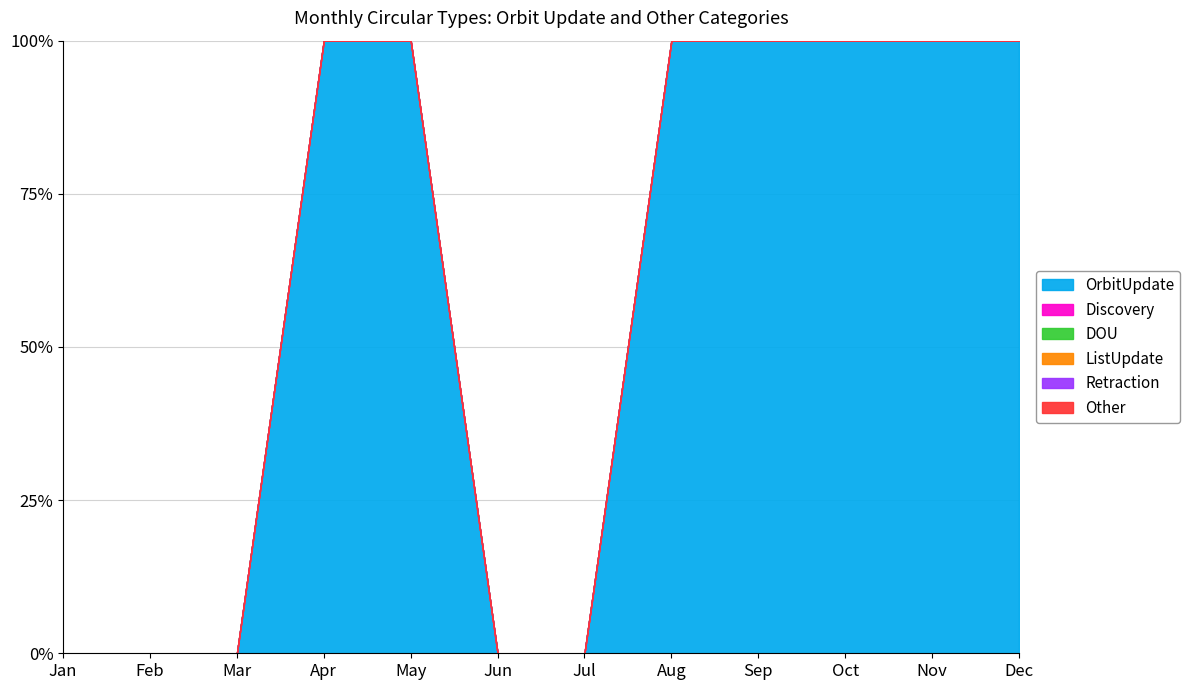

True or false: DOU and OrbitUpdate intersect in this chart.

False